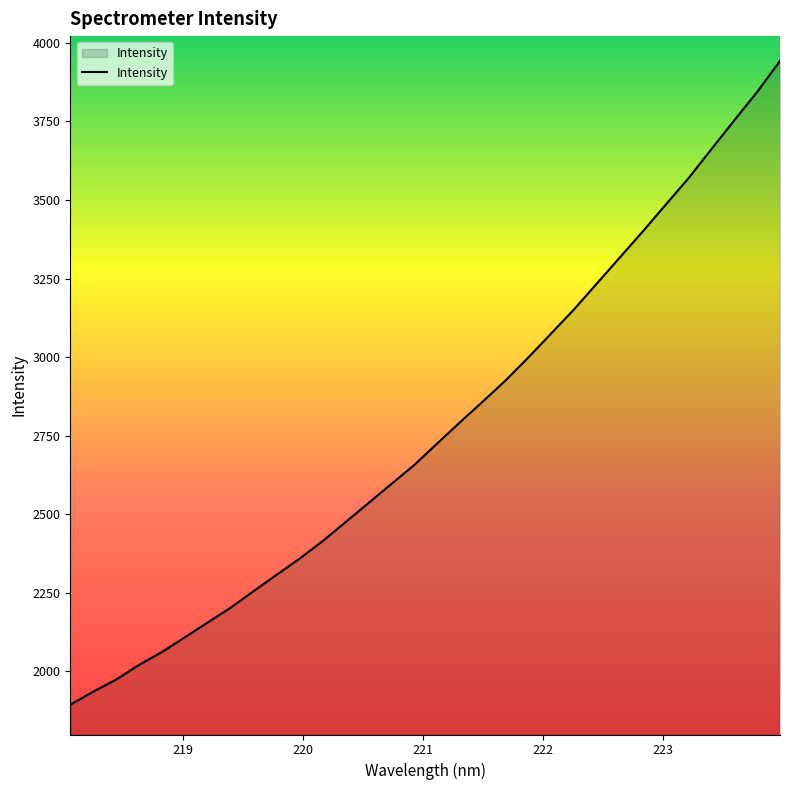

What is the minimum value shown in the chart?

1893.7